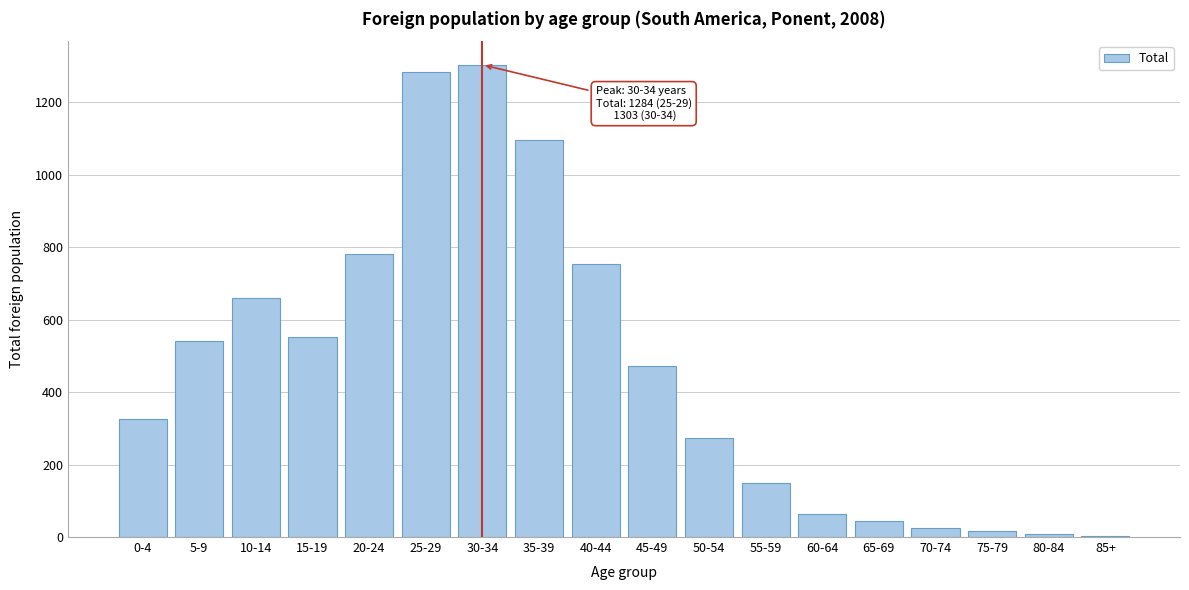

True or false: the data shows 148 at 55-59.

True